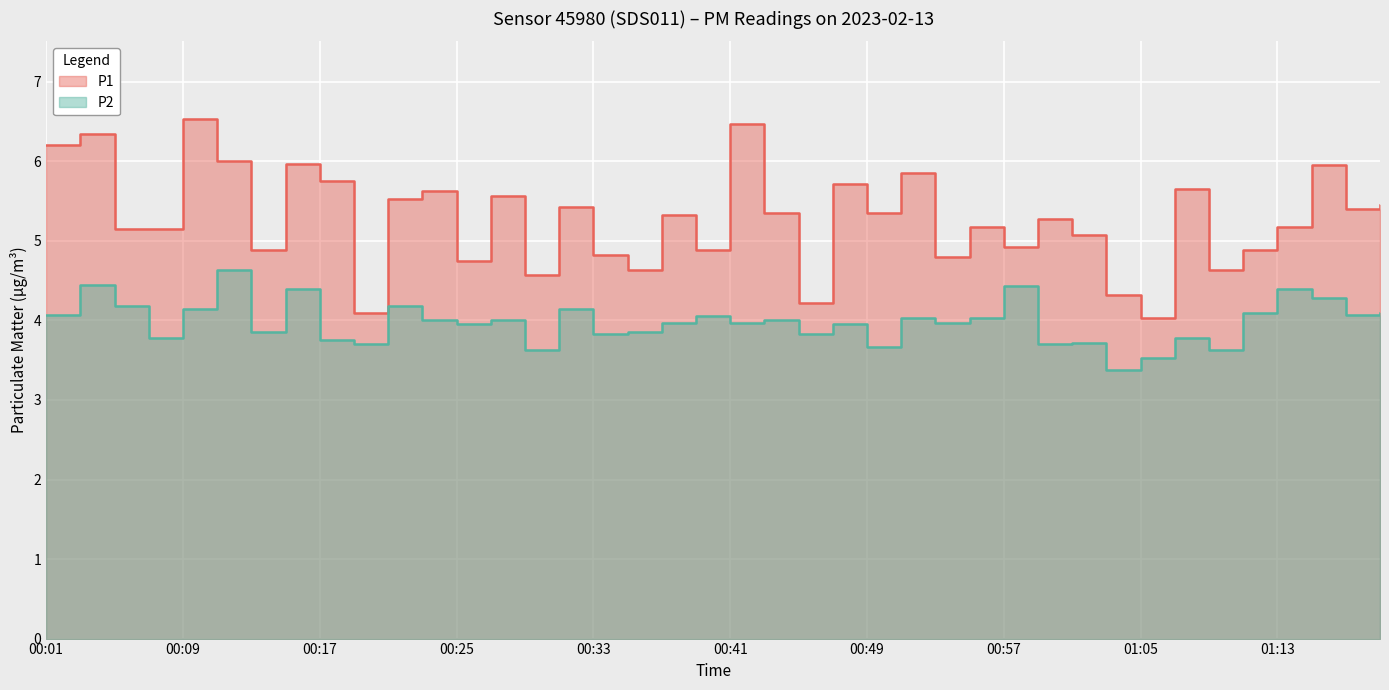

What is the smallest value displayed?

3.4